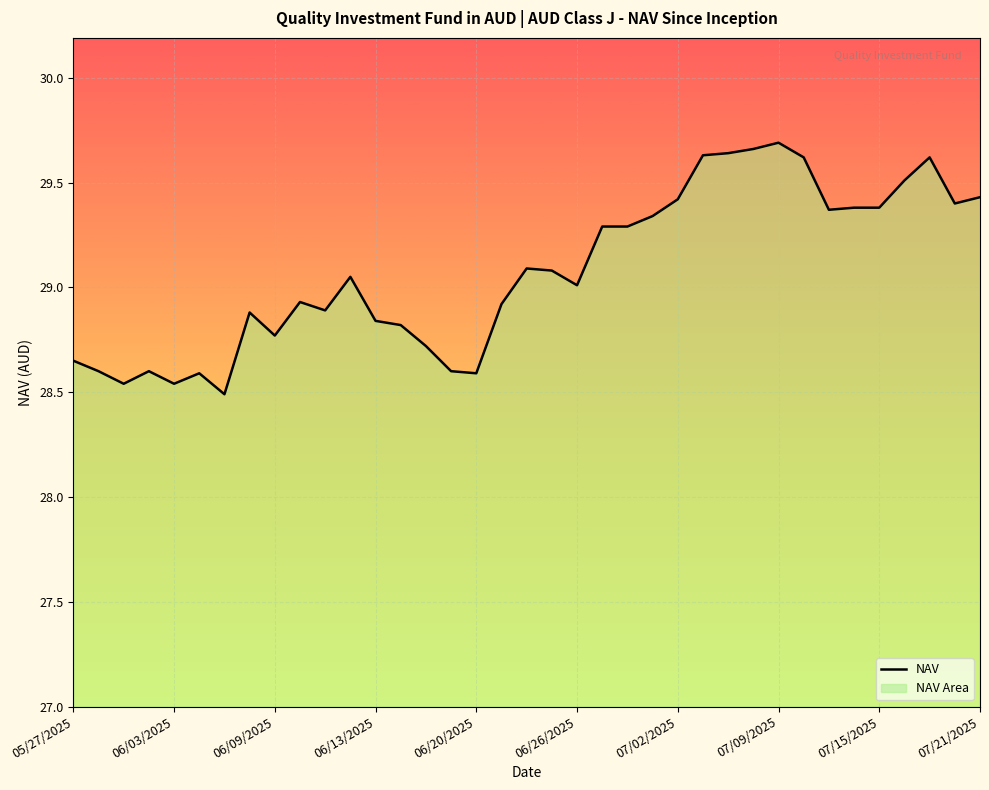

Between 14 and 13, which is larger?

13